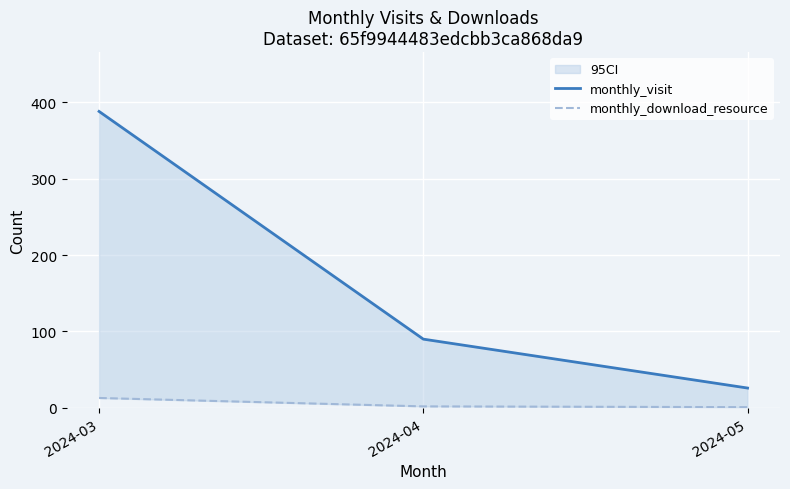

The monthly_visit series shows 388 at 2024-03. True or false?

True